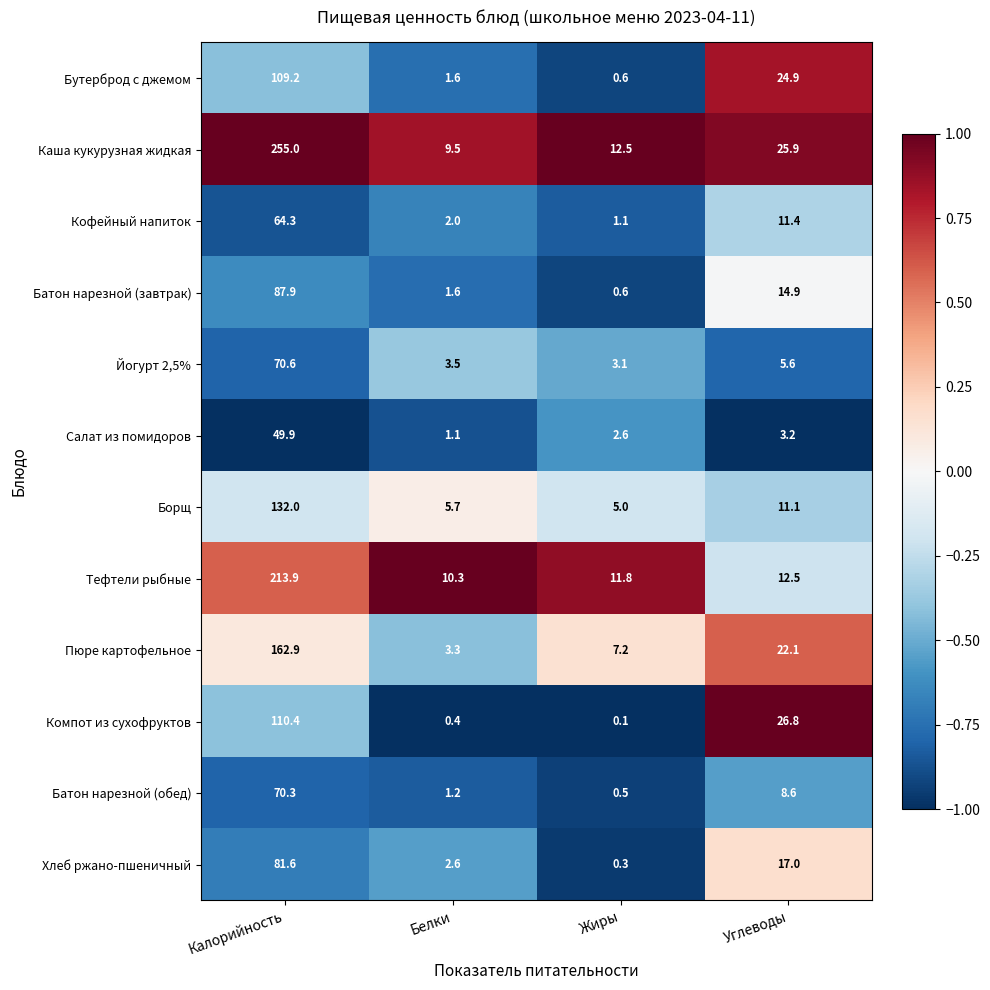

Rank the series at Калорийность from highest to lowest value.

Каша кукурузная жидкая, Тефтели рыбные, Пюре картофельное, Борщ, Компот из сухофруктов, Бутерброд с джемом, Батон нарезной (завтрак), Хлеб ржано-пшеничный, Йогурт 2,5%, Батон нарезной (обед), Кофейный напиток, Салат из помидоров